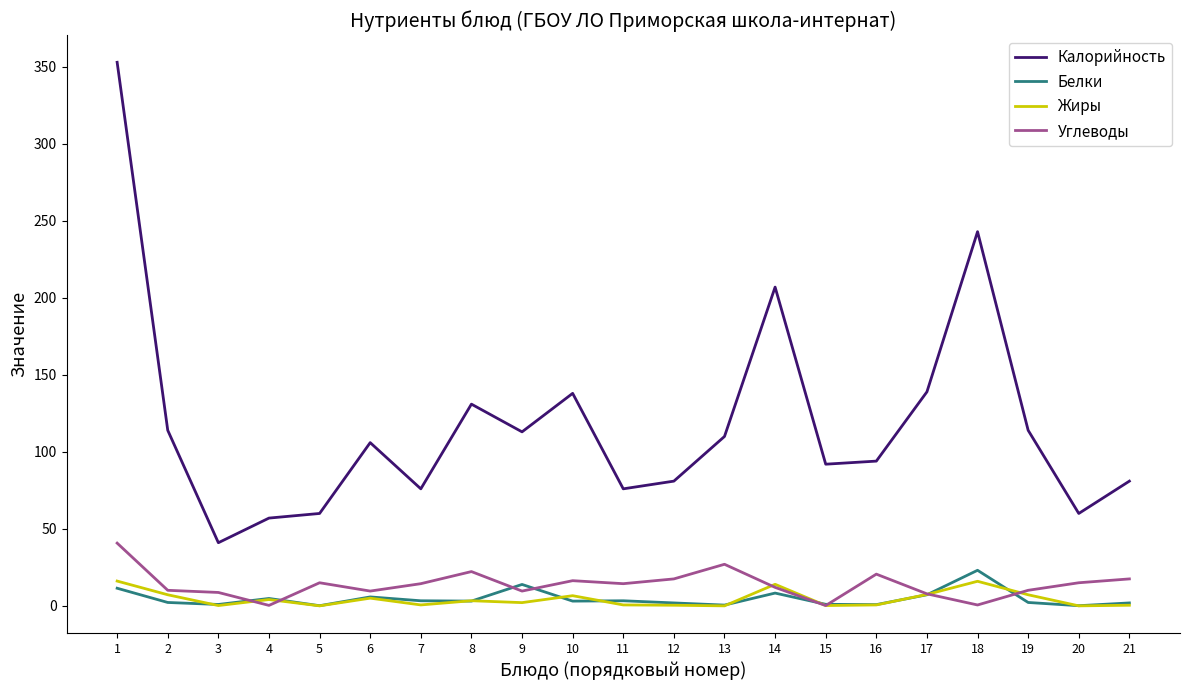

Is the value of Углеводы at 8 greater than the value of Калорийность at 14?

No